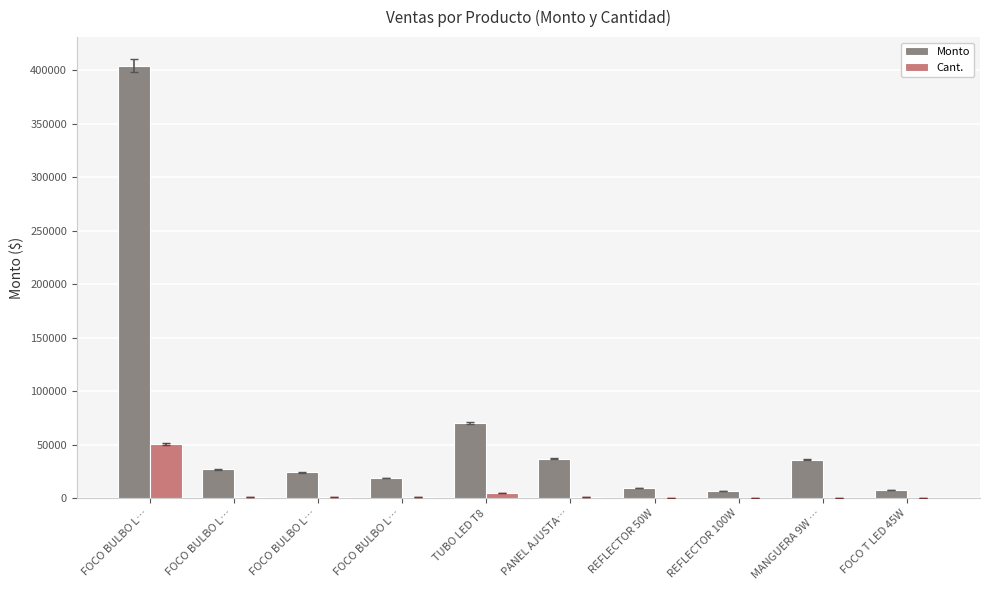

How many distinct data groups are displayed?

2